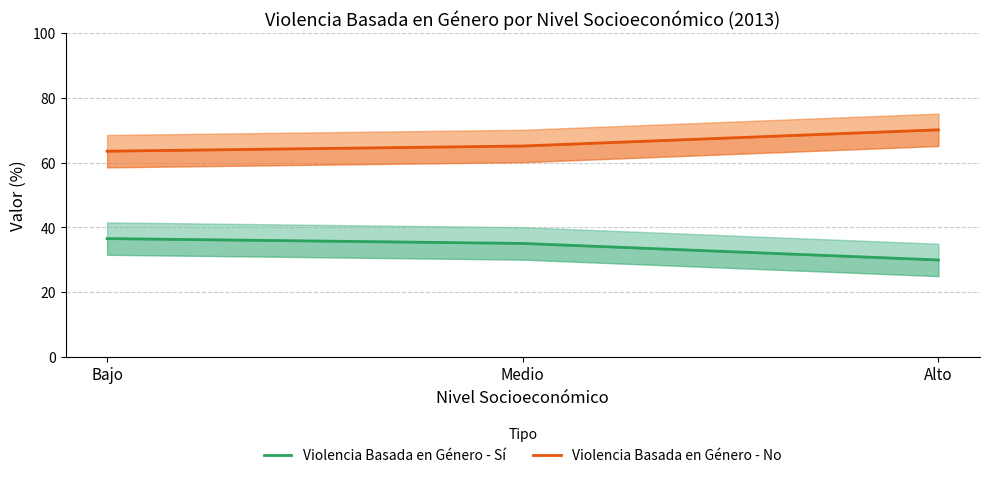

What are all the series names shown in the legend?

Violencia Basada en Género - Sí, Violencia Basada en Género - No